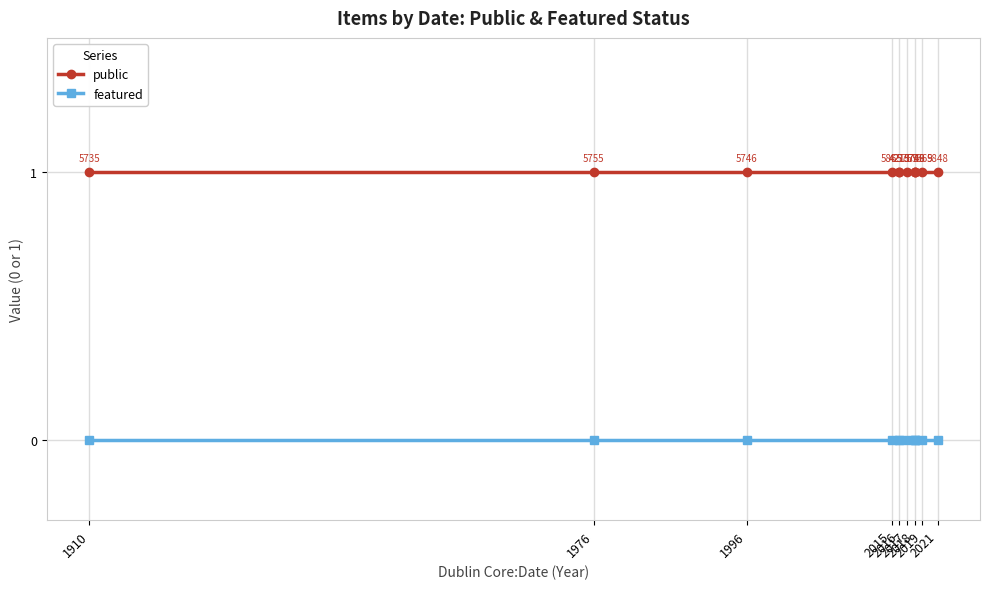

What position from the left is 2019?

8